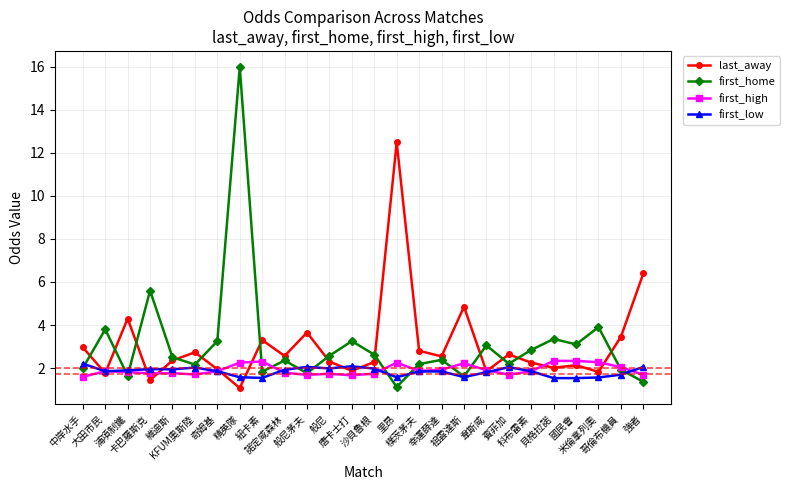

What is the label of the 15th point from the left?

里昂